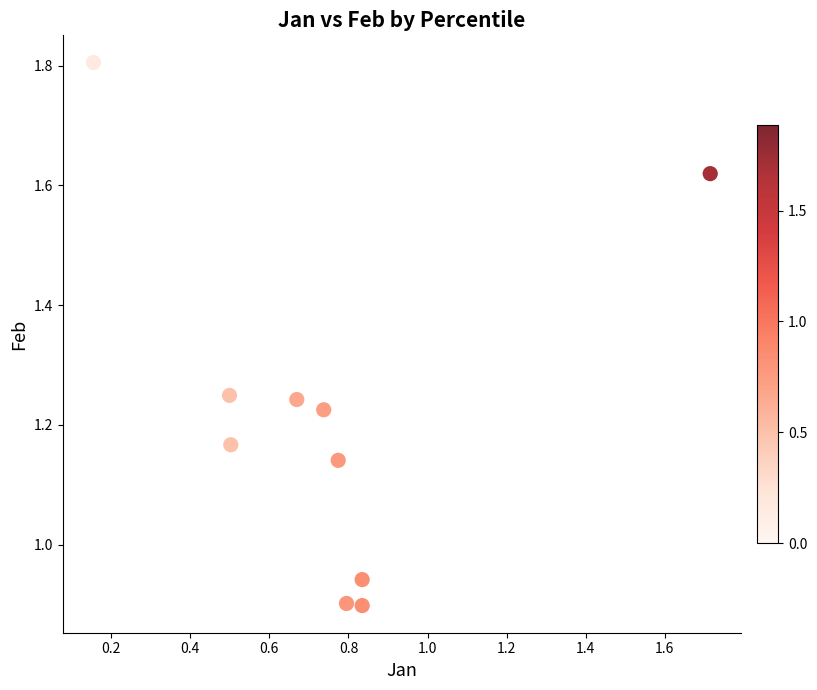

What is the average X value?

0.8